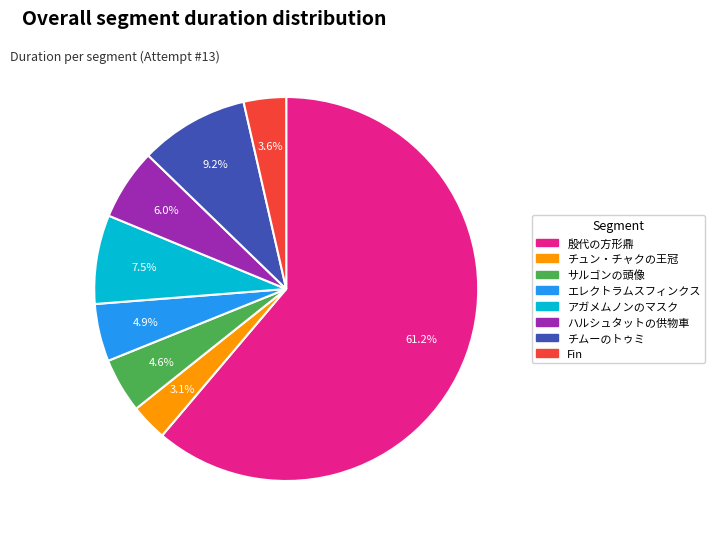

Which slice represents more than half of the pie?

殷代の方形鼎